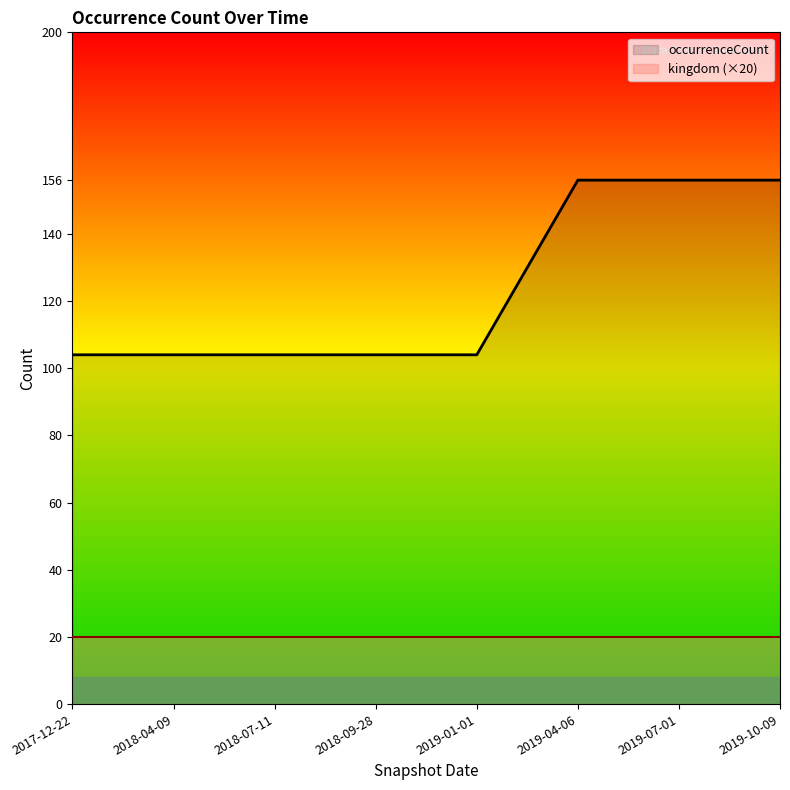

Rank the categories by value from lowest to highest.

2017-12-22, 2018-04-09, 2018-07-11, 2018-09-28, 2019-01-01, 2019-04-06, 2019-07-01, 2019-10-09